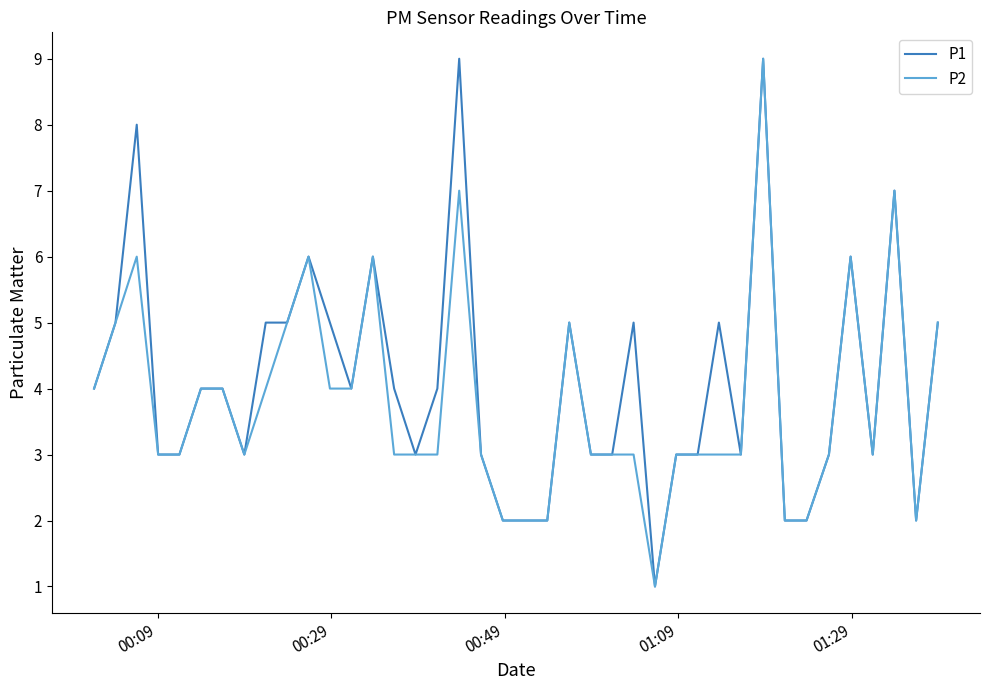

What is the maximum value shown in the chart?

9